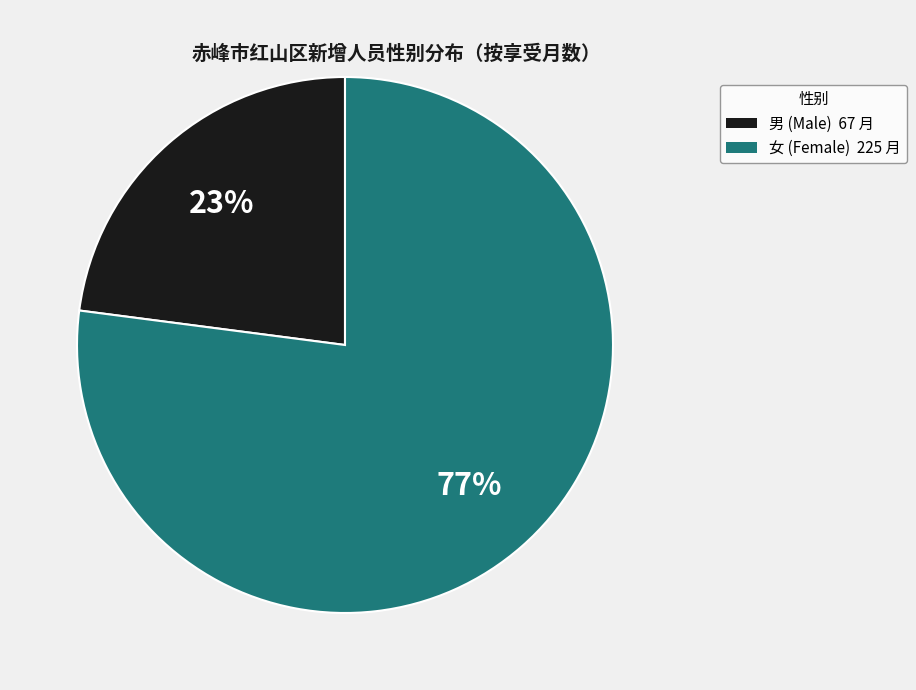

To the nearest percent, what is the difference between the 女 and 男 slice percentages?

54%